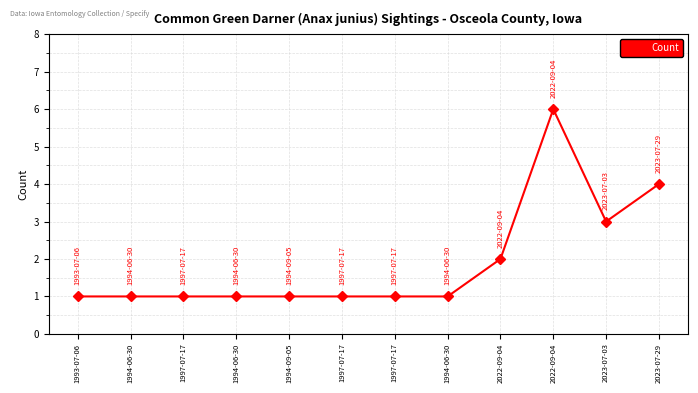

How many lines are shown in the chart?

1